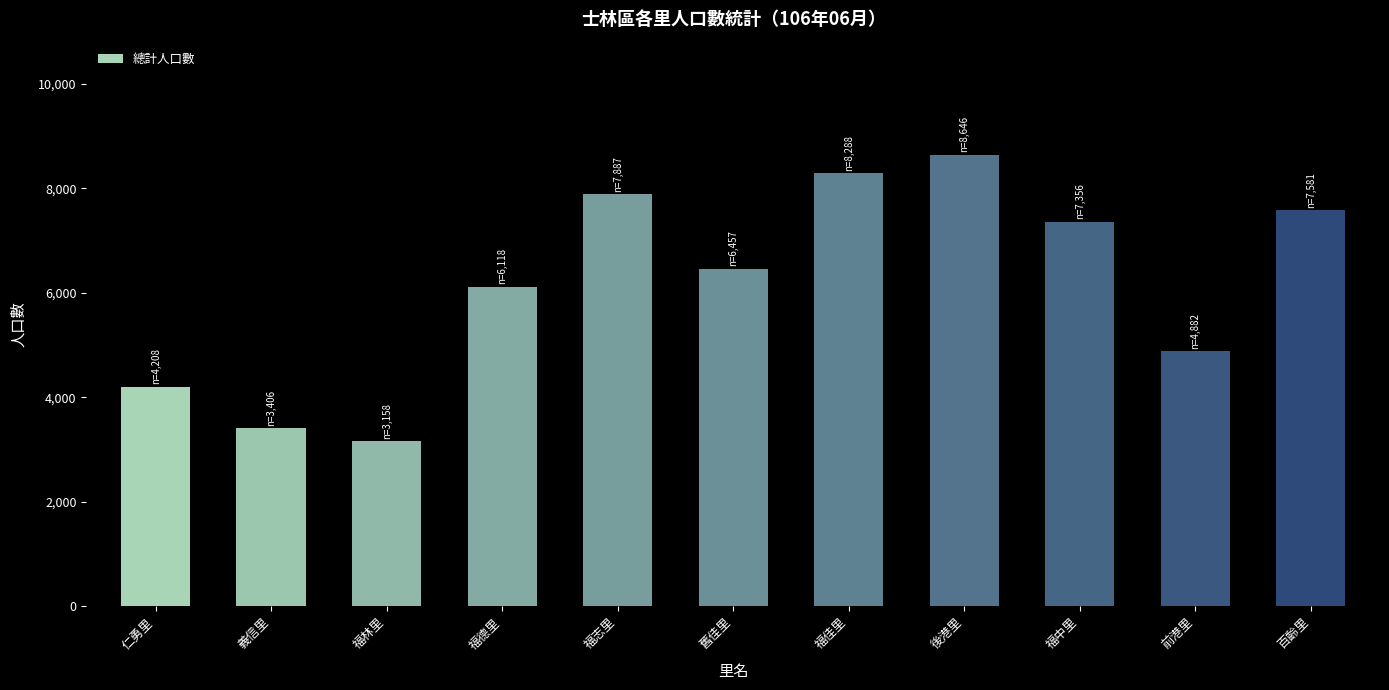

True or false: the data shows 3406 at 義信里.

True